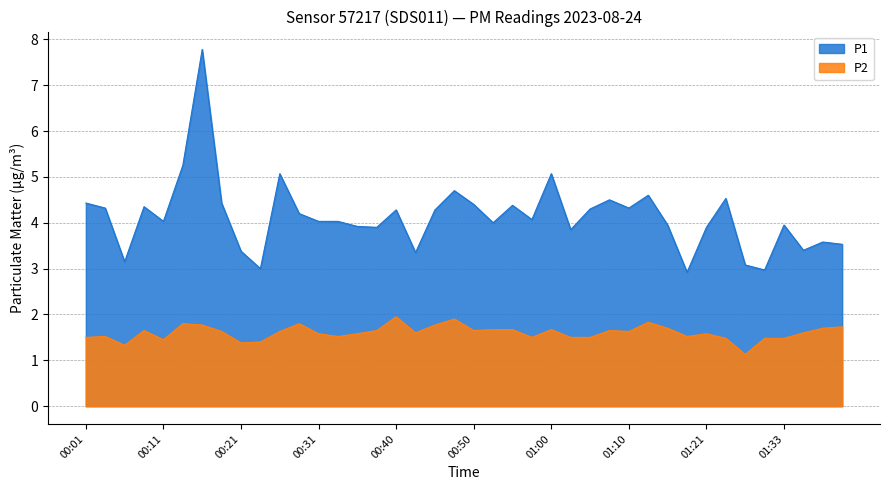

Reading right to left, what are all the values shown in this chart?

P1: 01:43=3.5	01:38=3.6	01:36=3.4	01:33=4.0	01:31=3.0	01:28=3.1	01:26=4.5	01:21=3.9	01:18=2.9	01:16=4.0	01:13=4.6	01:10=4.3	01:08=4.5	01:05=4.3	01:03=3.9	01:00=5.1	00:58=4.1	00:55=4.4	00:53=4.0	00:50=4.4	00:48=4.7	00:45=4.3	00:43=3.4	00:40=4.3	00:38=3.9	00:36=3.9	00:33=4.0	00:31=4.0	00:28=4.2	00:26=5.1	00:23=3.0	00:21=3.4	00:18=4.4	00:16=7.8	00:13=5.2	00:11=4.0	00:08=4.3	00:06=3.1	00:03=4.3	00:01=4.4
P2: 01:43=1.7	01:38=1.7	01:36=1.6	01:33=1.5	01:31=1.5	01:28=1.1	01:26=1.5	01:21=1.6	01:18=1.5	01:16=1.7	01:13=1.8	01:10=1.6	01:08=1.6	01:05=1.5	01:03=1.5	01:00=1.7	00:58=1.5	00:55=1.7	00:53=1.7	00:50=1.6	00:48=1.9	00:45=1.8	00:43=1.6	00:40=1.9	00:38=1.6	00:36=1.6	00:33=1.5	00:31=1.6	00:28=1.8	00:26=1.6	00:23=1.4	00:21=1.4	00:18=1.6	00:16=1.8	00:13=1.8	00:11=1.4	00:08=1.6	00:06=1.3	00:03=1.5	00:01=1.5